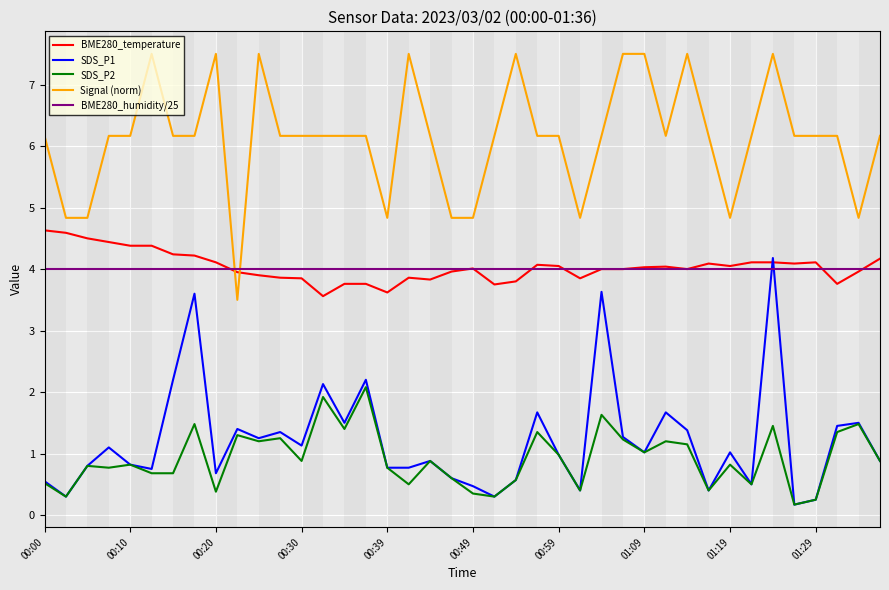

Which series has the largest total across all categories?

Signal (norm)